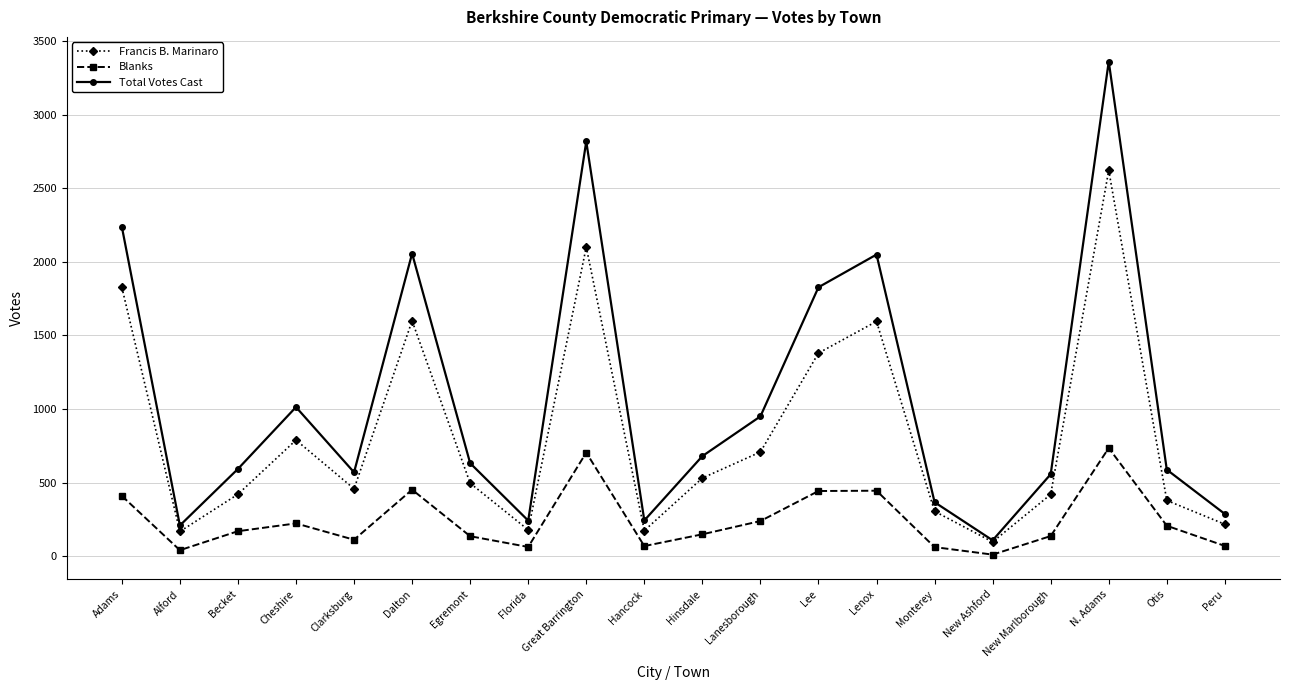

What are all the series names shown in the legend?

Francis B. Marinaro, Blanks, Total Votes Cast